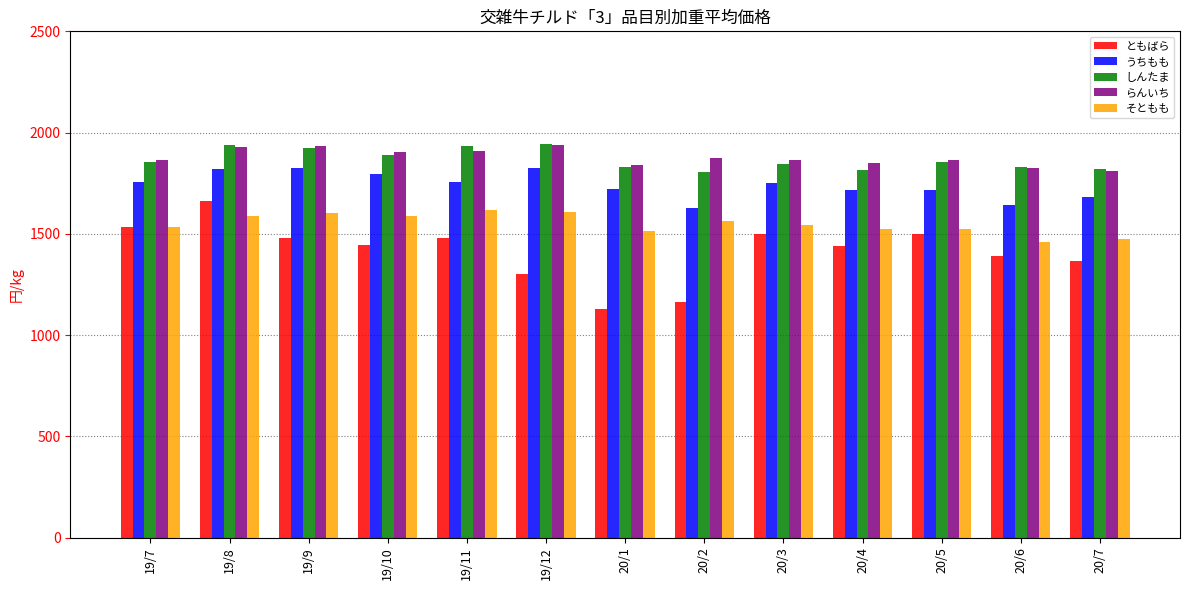

What are all the series names shown in the legend?

ともばら, うちもも, しんたま, らんいち, そともも